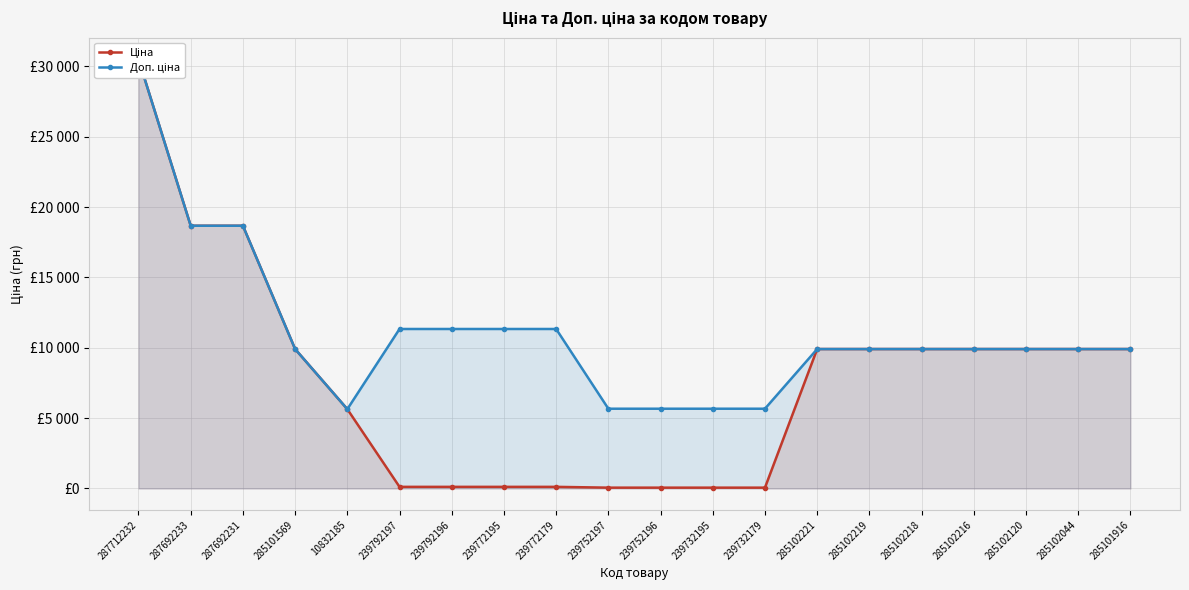

Reading left to right, list all the values displayed in this chart.

Ціна: 30512.3	18671.5	18671.5	9908.5	5636.0	113.3	113.3	113.3	113.3	56.7	56.7	56.7	56.7	9908.5	9908.5	9908.5	9908.5	9908.5	9908.5	9908.5
Доп. ціна: 30512.3	18671.5	18671.5	9908.5	5636.0	11334.0	11334.0	11334.0	11334.0	5667.0	5667.0	5667.0	5667.0	9908.5	9908.5	9908.5	9908.5	9908.5	9908.5	9908.5